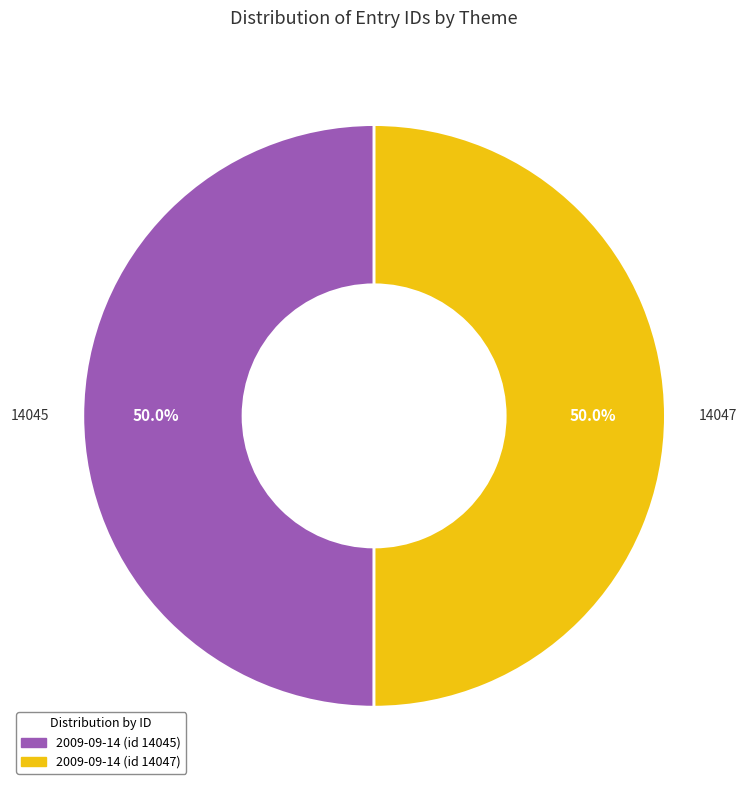

Count the number of slices in the pie.

2